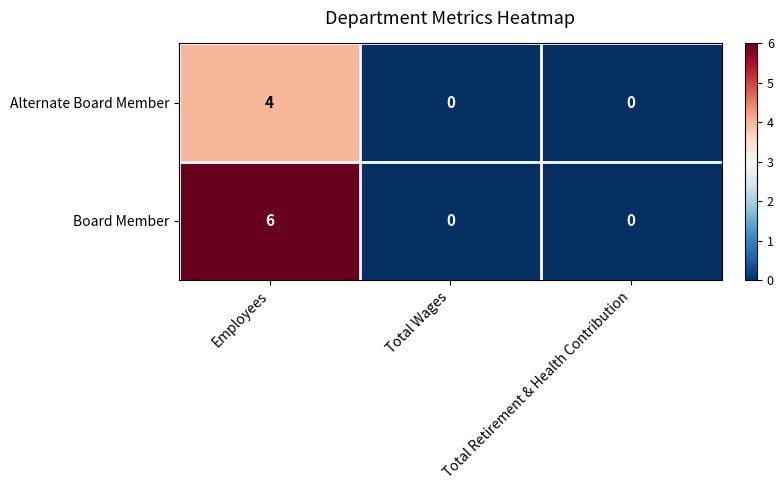

Which series has the widest spread of values?

Board Member